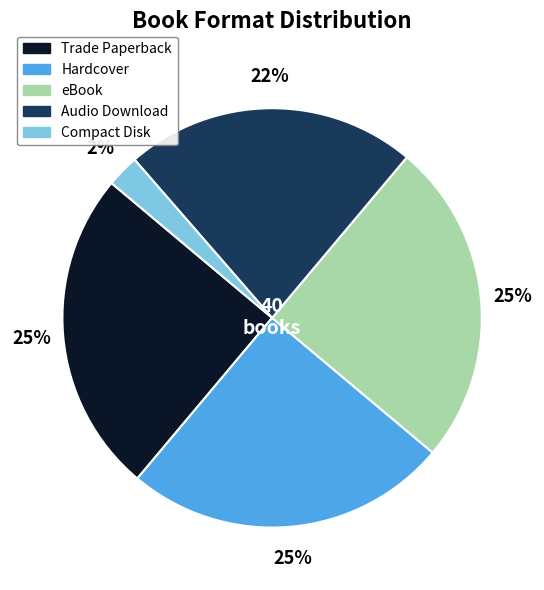

What is the smallest slice in the pie chart?

Compact Disk